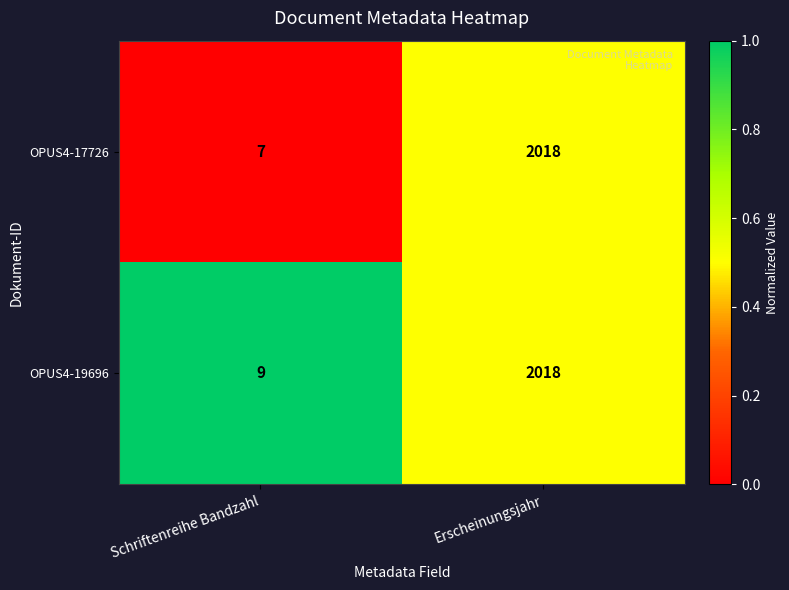

What is the sum of the OPUS4-17726 values at Erscheinungsjahr and Schriftenreihe Bandzahl?

2025